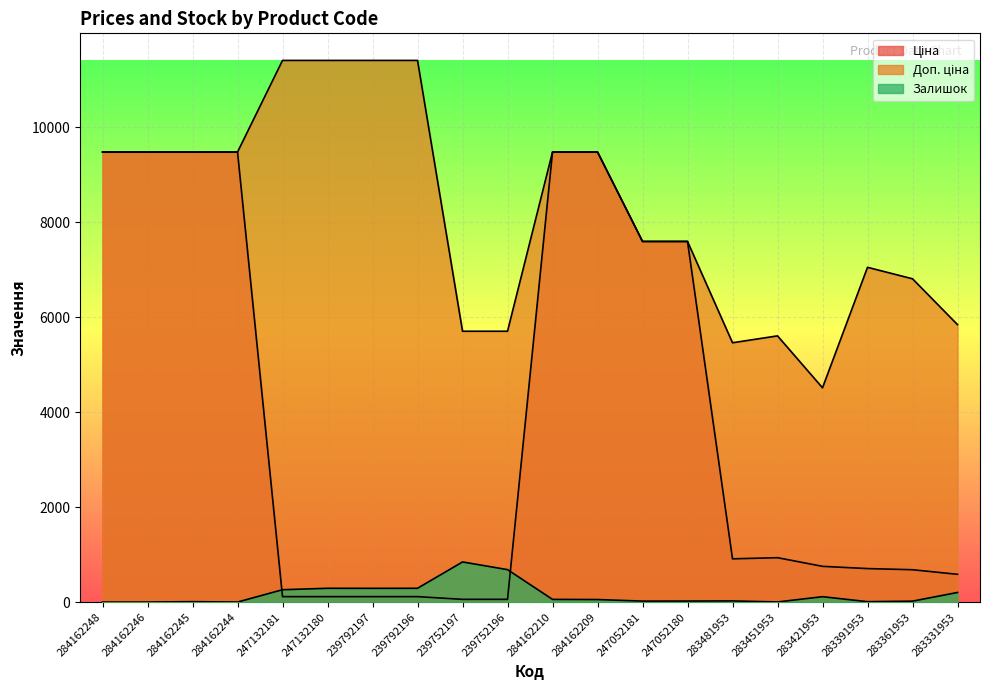

List the series in order of their peak value, highest first.

Доп. ціна, Ціна, Залишок